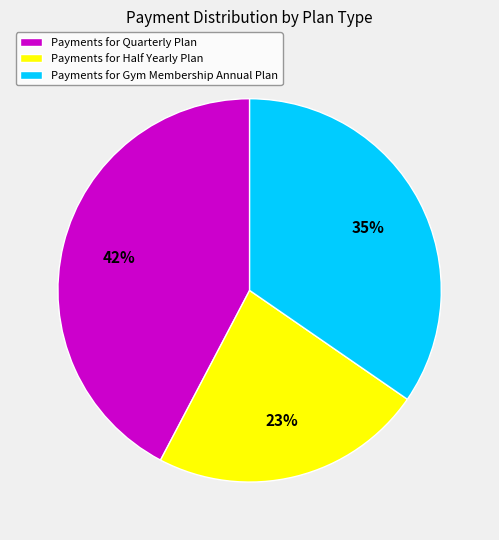

How many slices are in this pie chart?

3